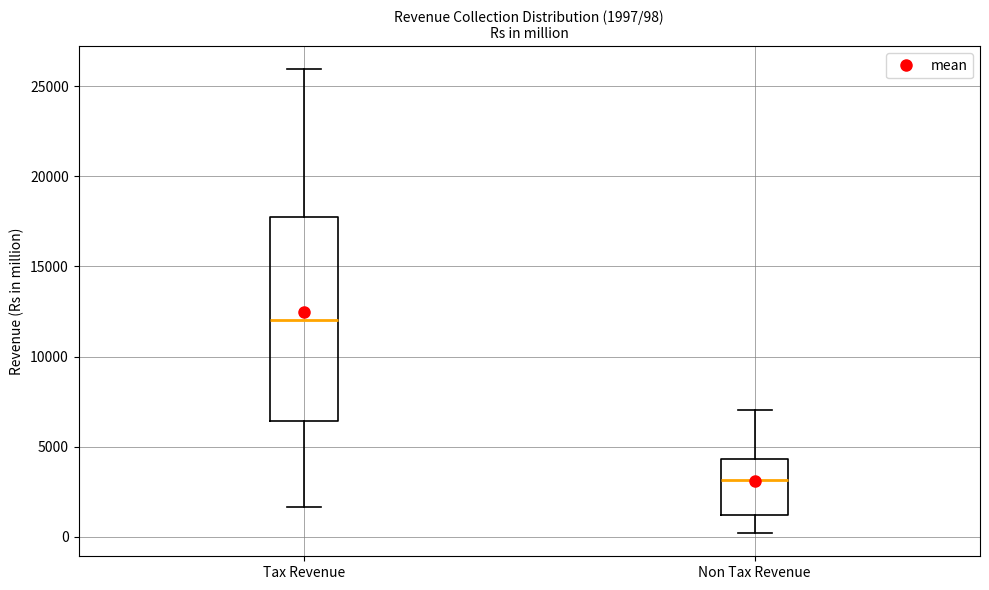

Comparing the boxes themselves (not the whiskers), which one is the tallest?

Tax Revenue